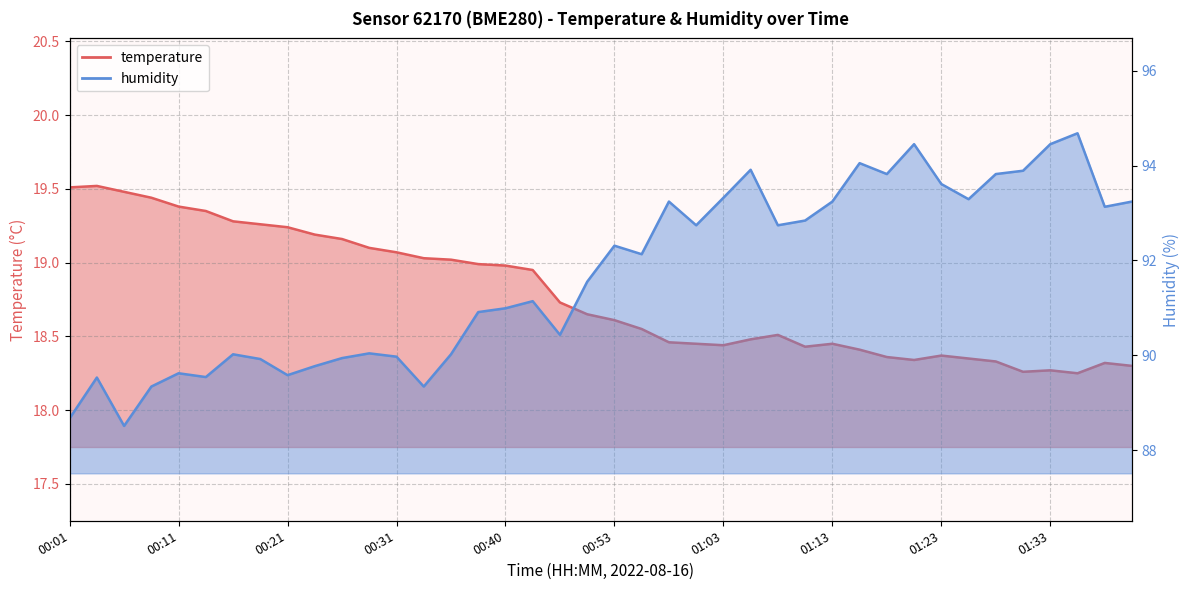

Does the chart have visible grid lines?

Yes